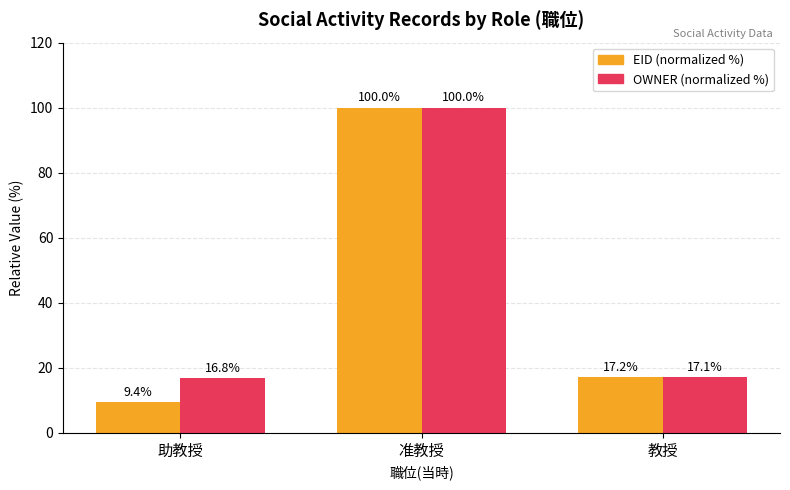

List the series in order of their overall mean, highest first.

OWNER (normalized %), EID (normalized %)